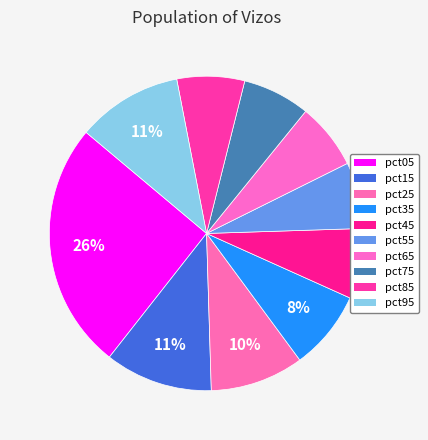

Which category has the biggest portion of the pie?

pct05